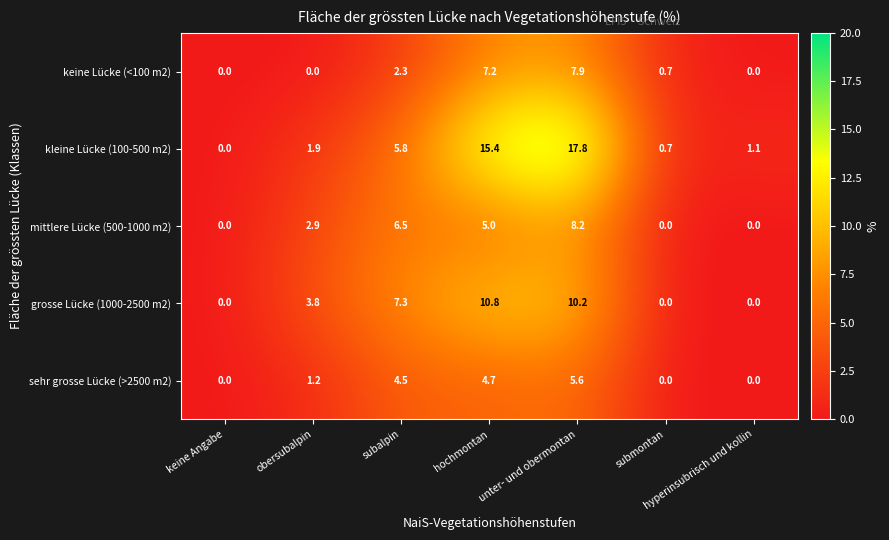

What is the maximum value shown in the chart?

17.8